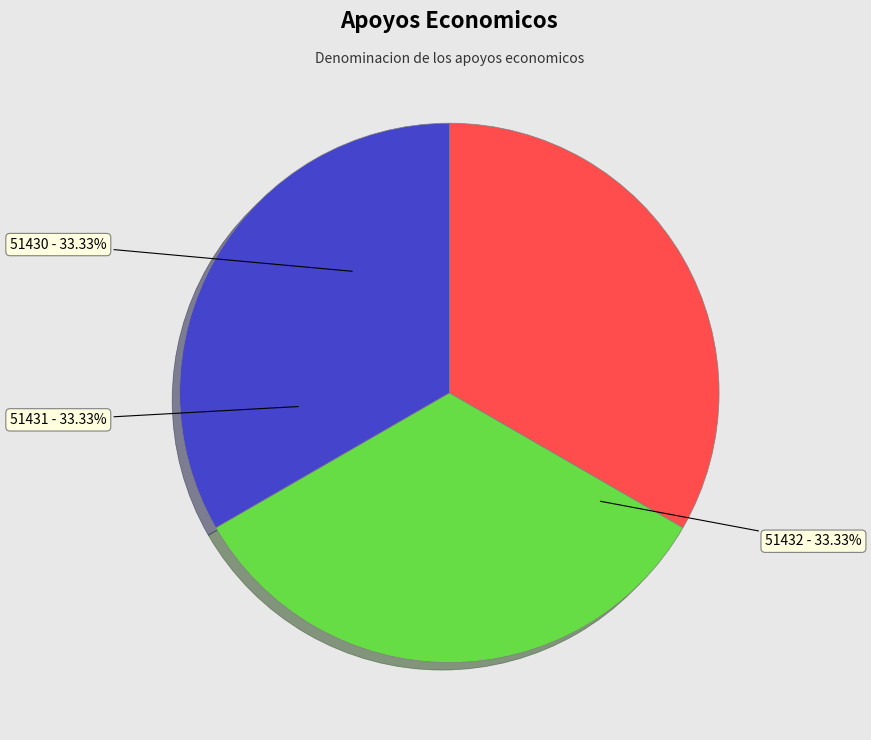

Count the number of slices in the pie.

3